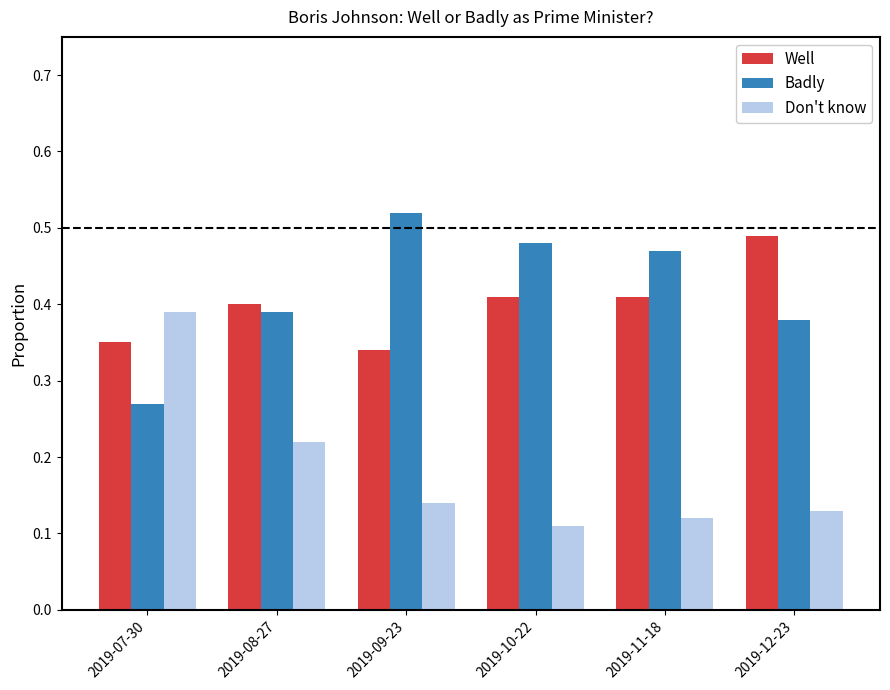

The Badly series shows 0.3 at 2019-09-23. True or false?

False